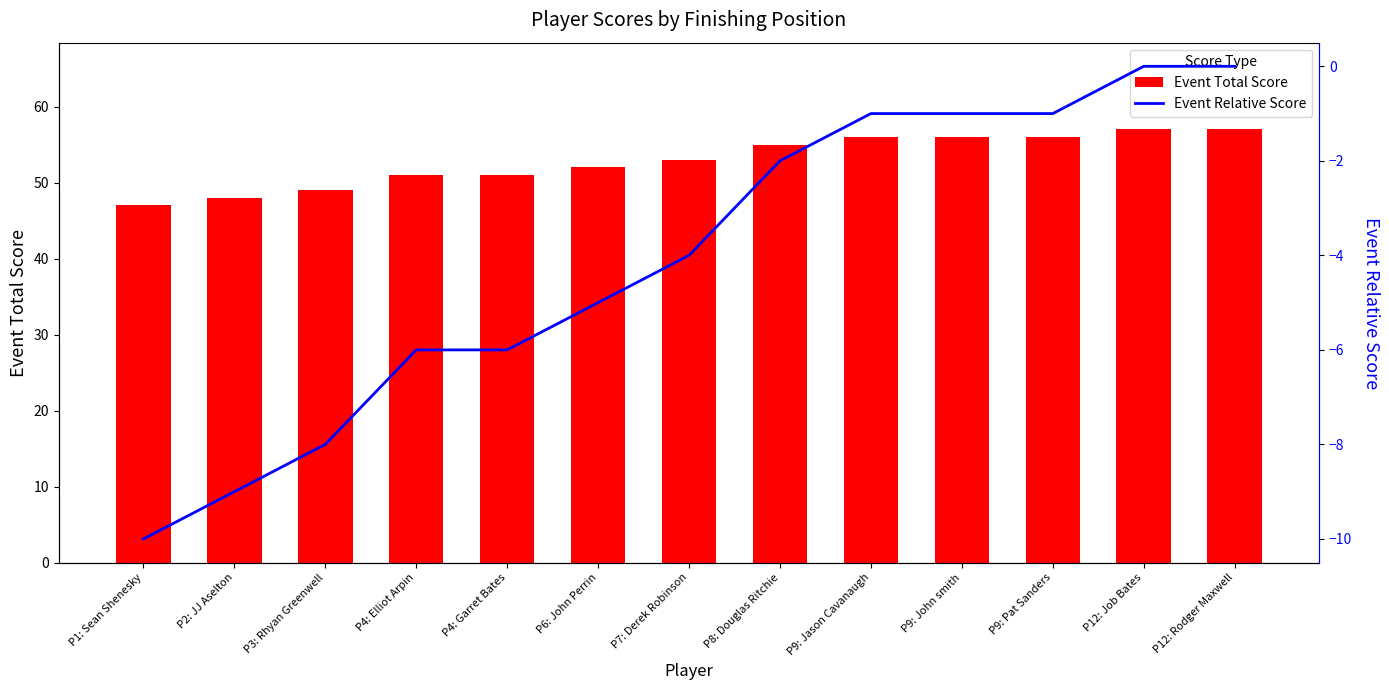

Rank the categories by Event Relative Score value from highest to lowest.

P12: Job Bates, P12: Rodger Maxwell, P9: Jason Cavanaugh, P9: John smith, P9: Pat Sanders, P8: Douglas Ritchie, P7: Derek Robinson, P6: John Perrin, P4: Elliot Arpin, P4: Garret Bates, P3: Rhyan Greenwell, P2: JJ Aselton, P1: Sean Shenesky